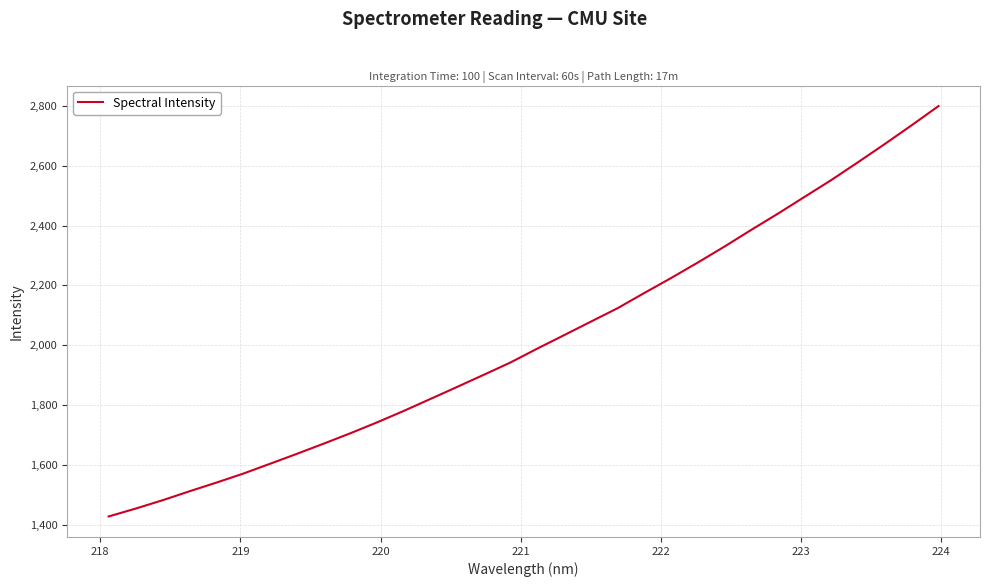

What is the minimum value shown in the chart?

1428.3